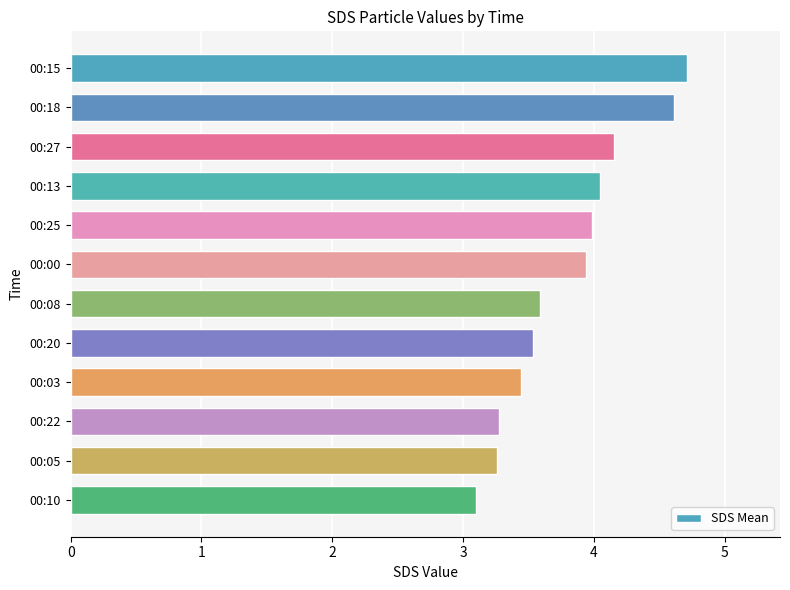

What is the ratio of the value at 00:13 to the value at 00:08?

1.1